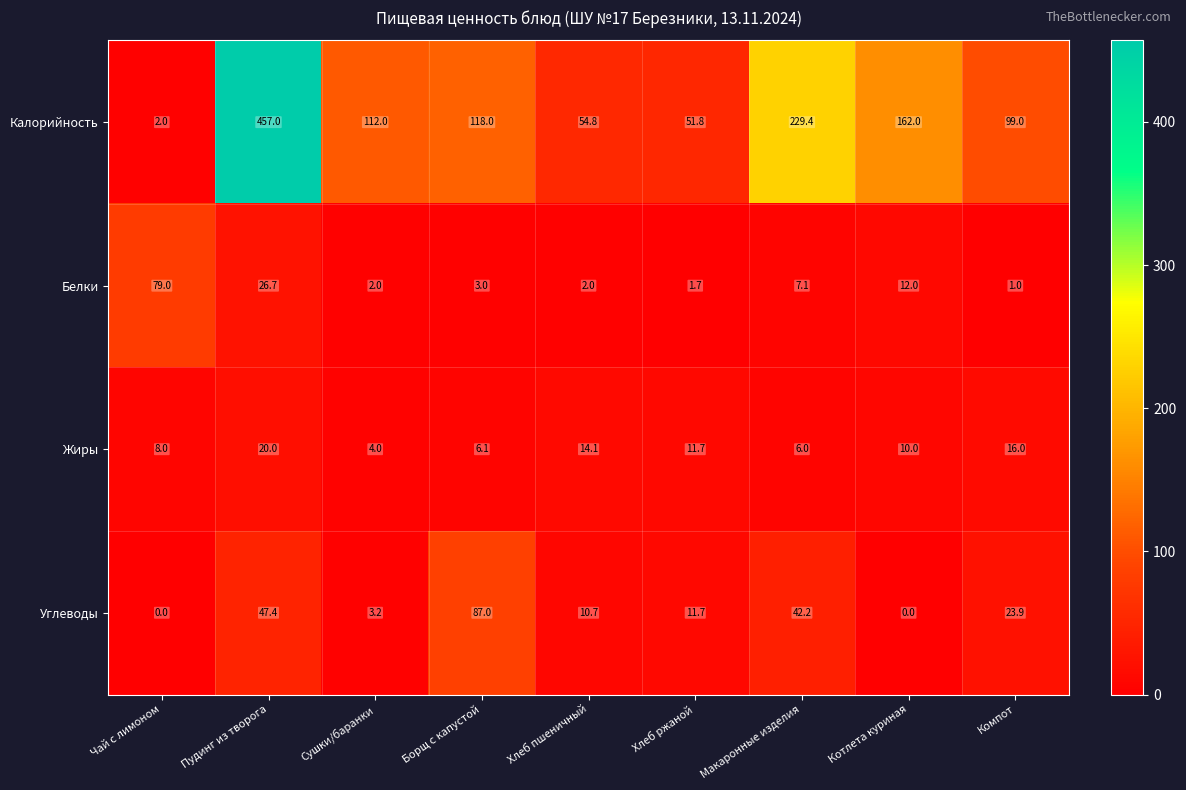

What is the difference between the maximum and minimum values in the Жиры series?

16.0